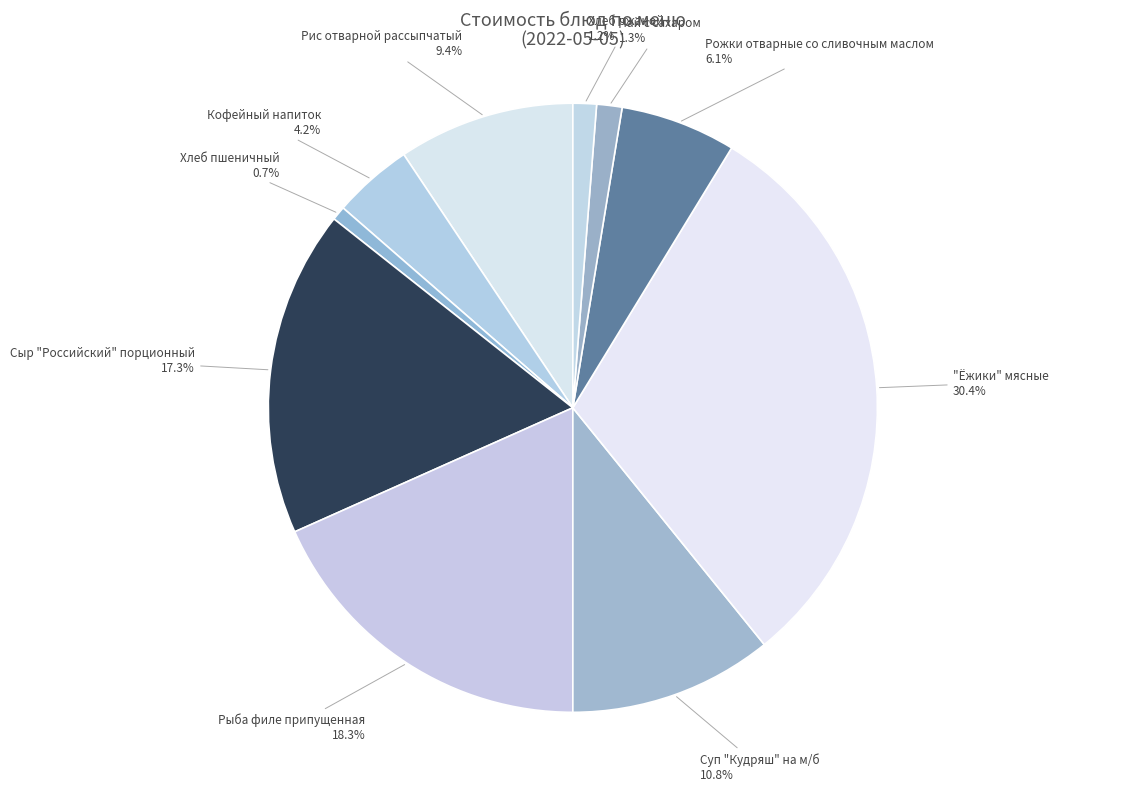

What is the largest slice in the pie chart?

"Ёжики" мясные